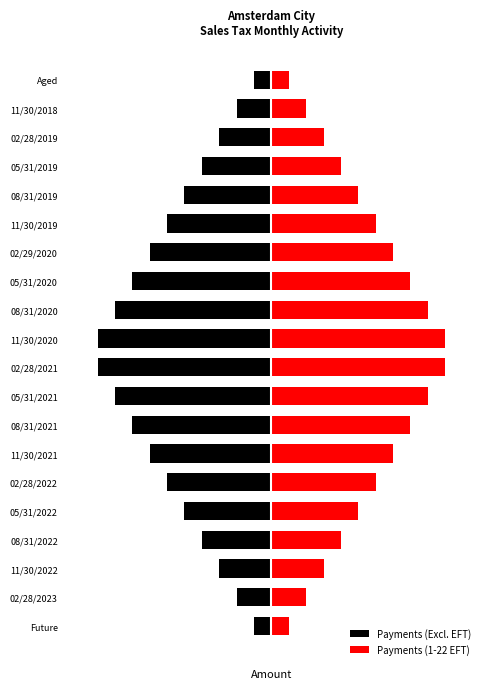

What are all the series names shown in the legend?

Payments (Excl. EFT), Payments (1-22 EFT)